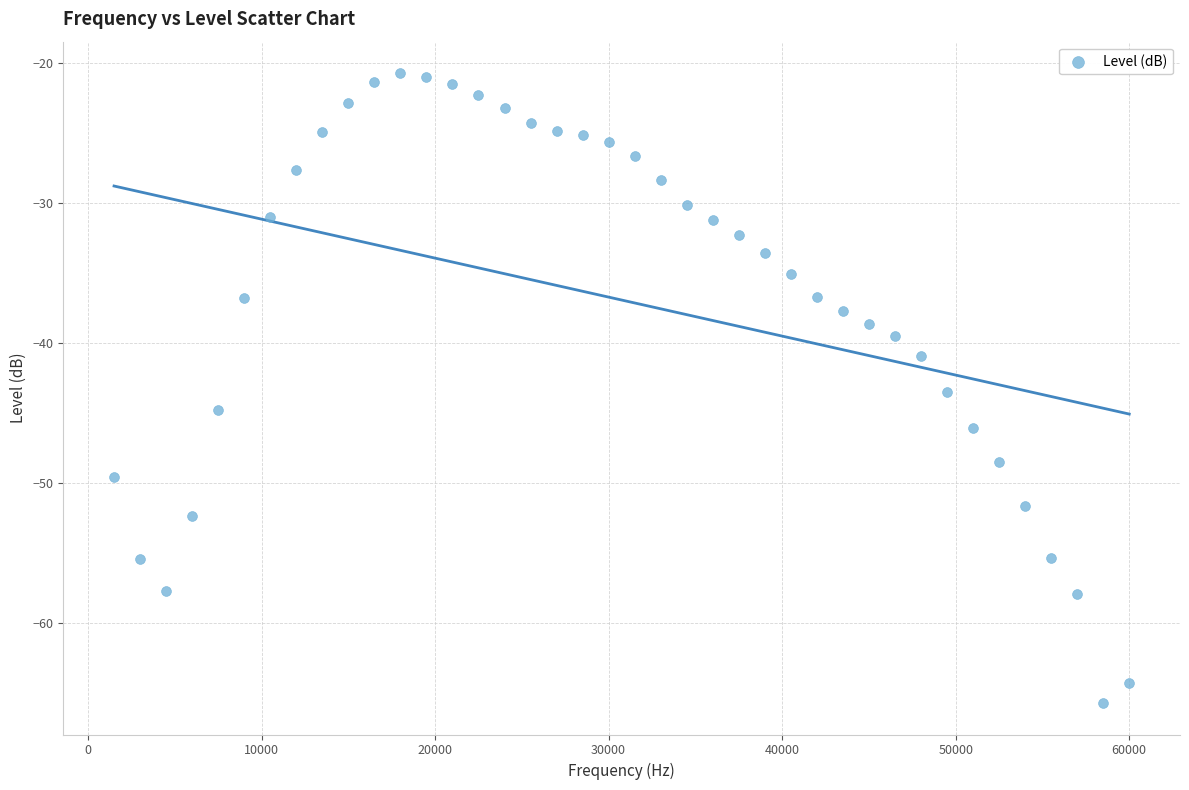

What is the range of Y values (max minus min)?

45.0